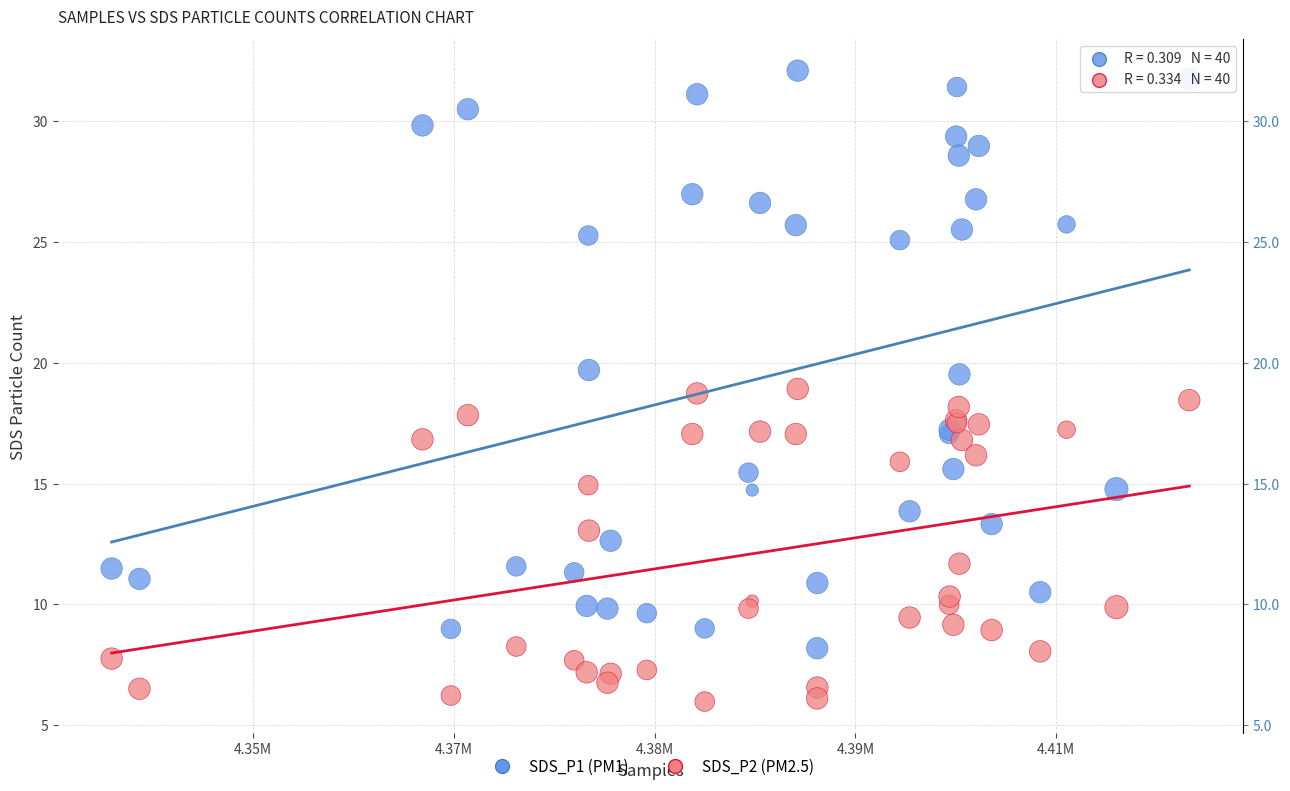

What are all the series names shown in the legend?

SDS_P1 (PM1), SDS_P2 (PM2.5)